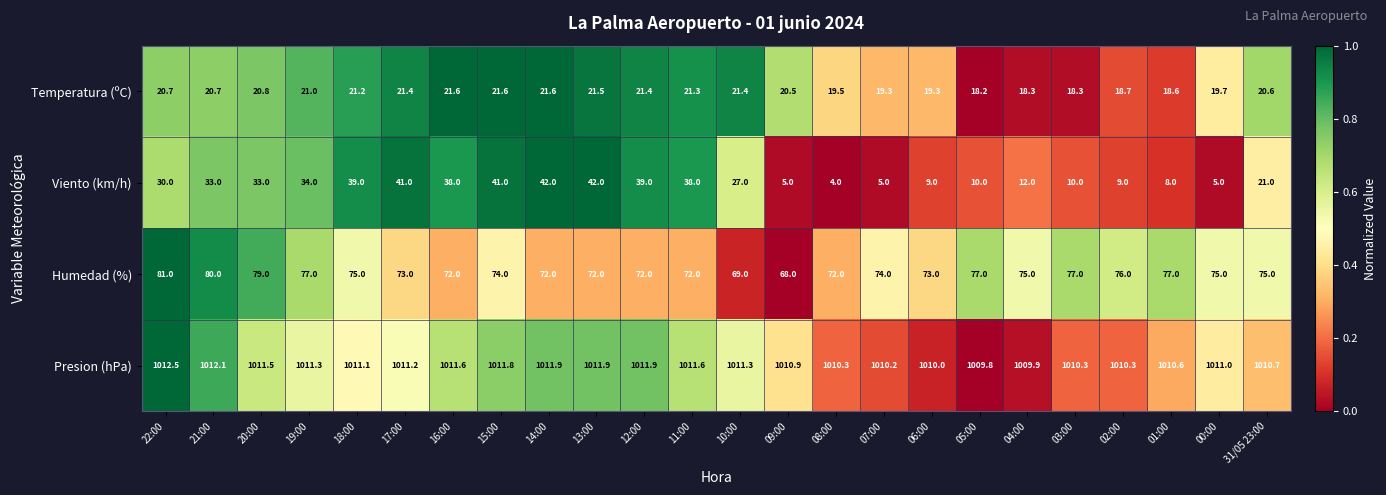

At which category is the sum across all series the highest?

15:00